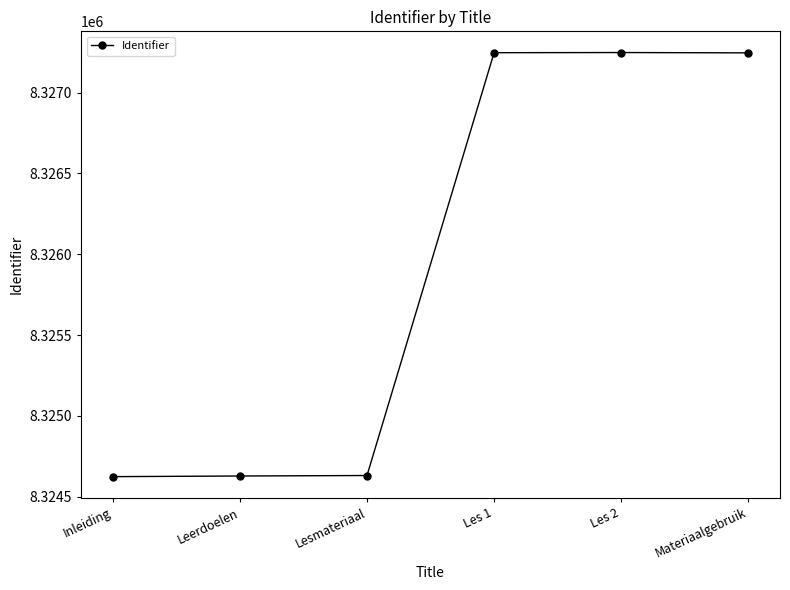

Which has a higher value, Leerdoelen or Les 2?

Les 2